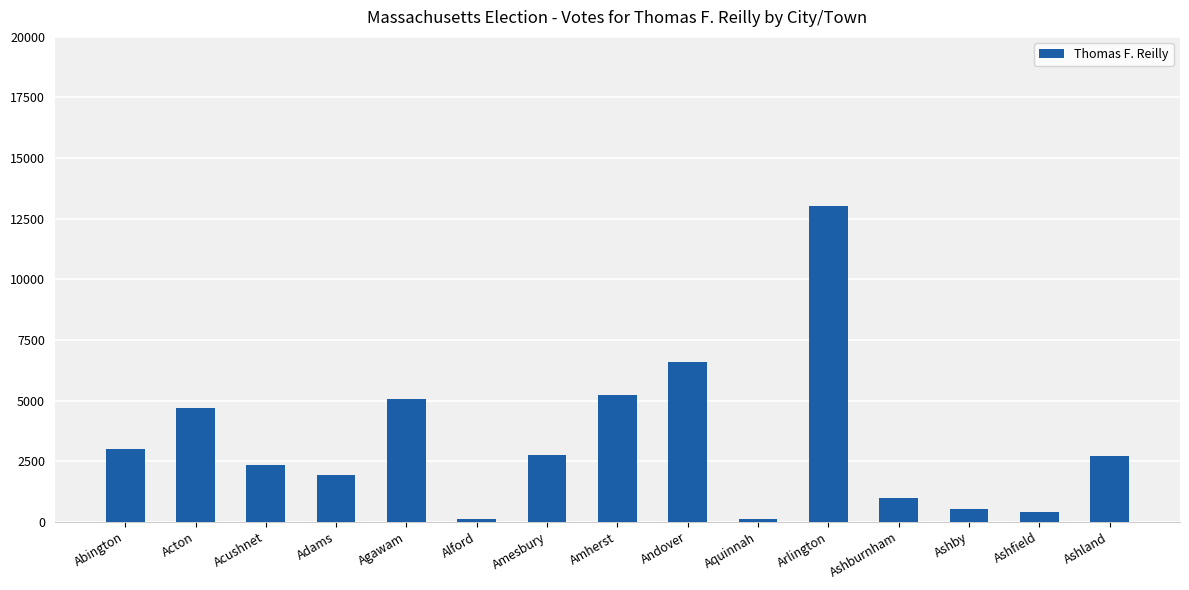

At which label does the data first exceed 2725?

Abington